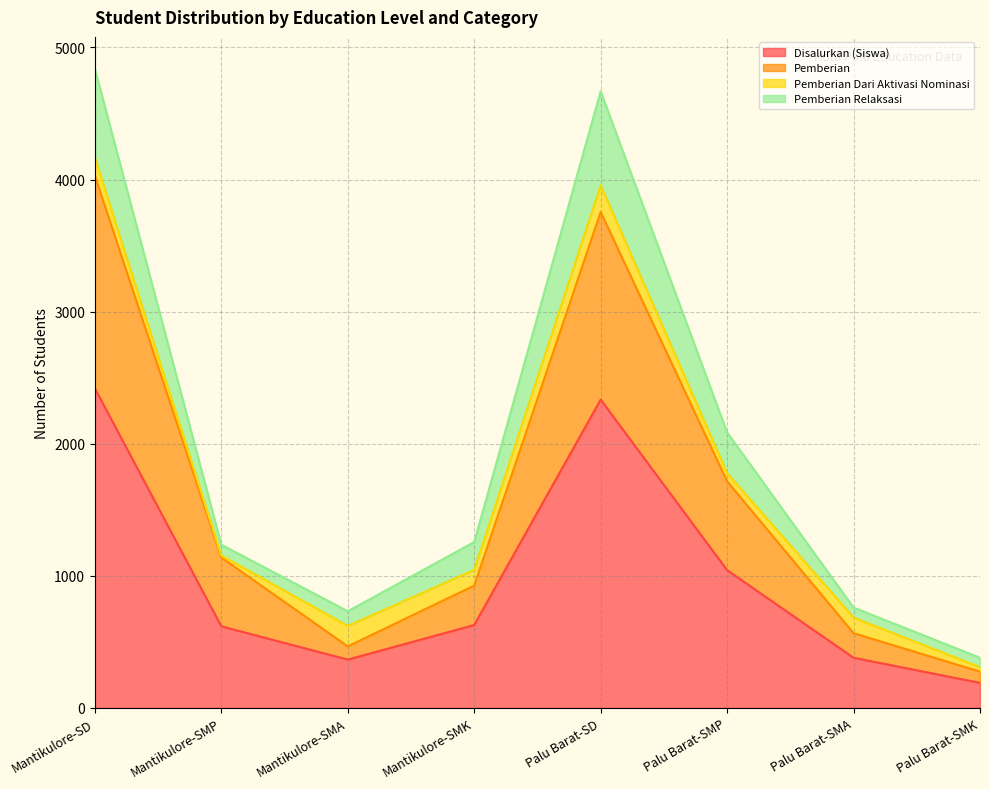

What is the total value across all series at Mantikulore-SMK?

1256